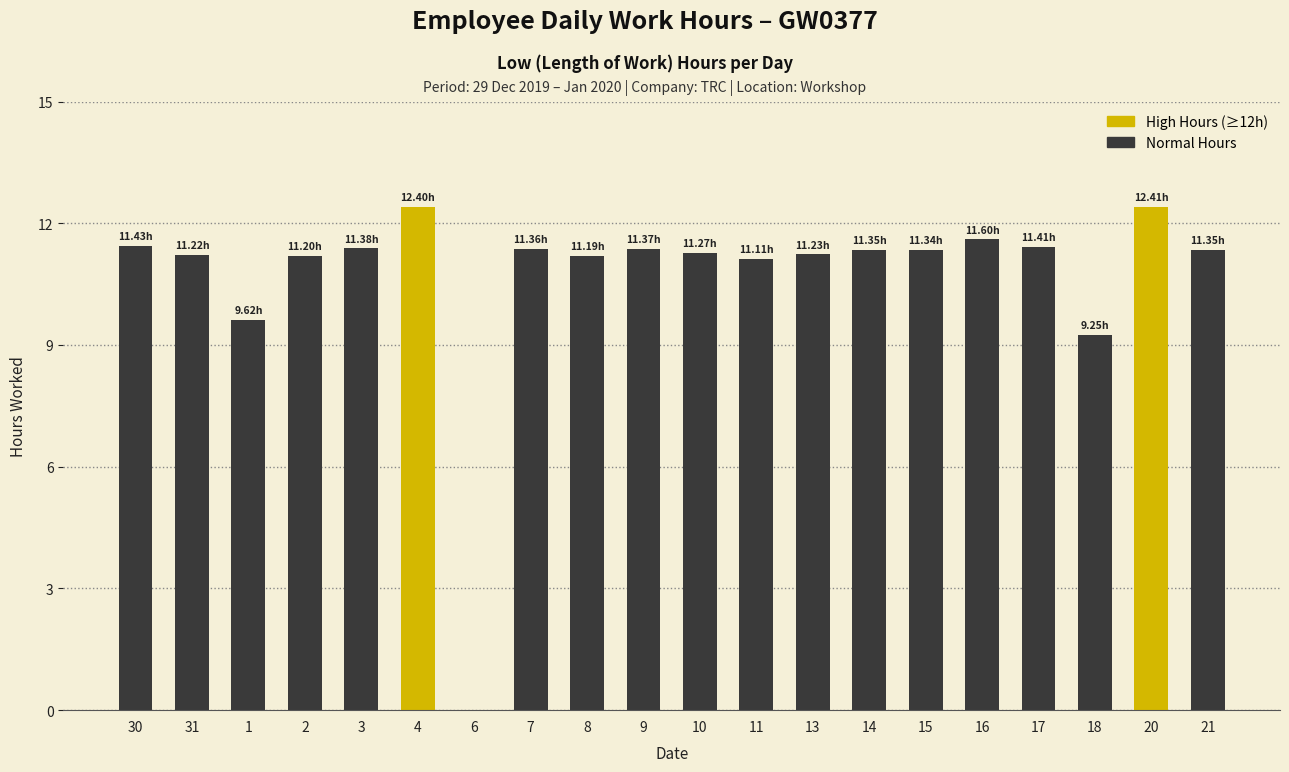

What is the change in value from 13 to 18?

-2.0